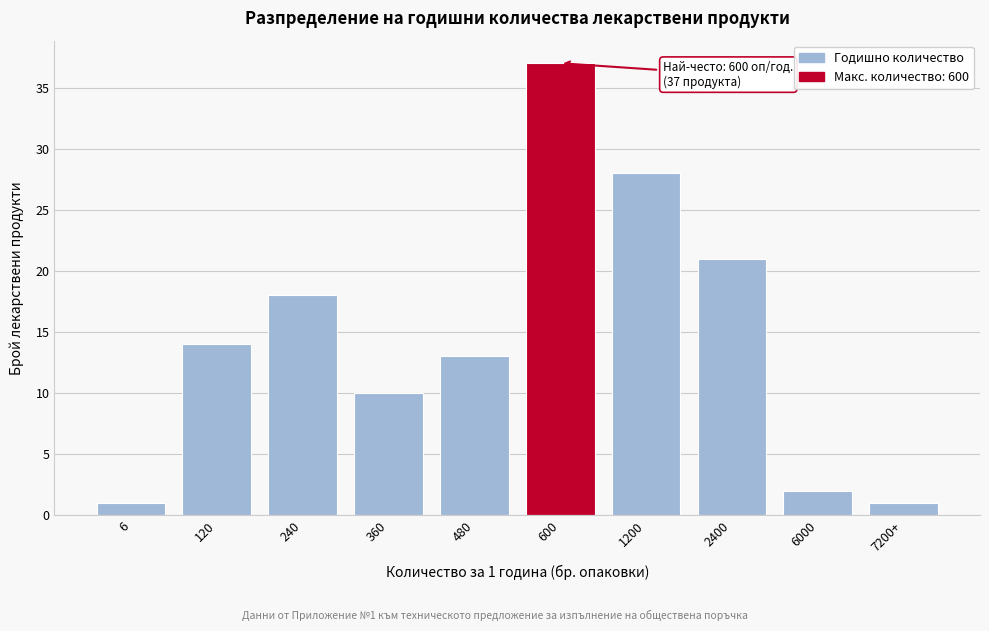

Reading right to left, extract all data points from this chart.

7200+=1	6000=2	2400=21	1200=28	600=37	480=13	360=10	240=18	120=14	6=1